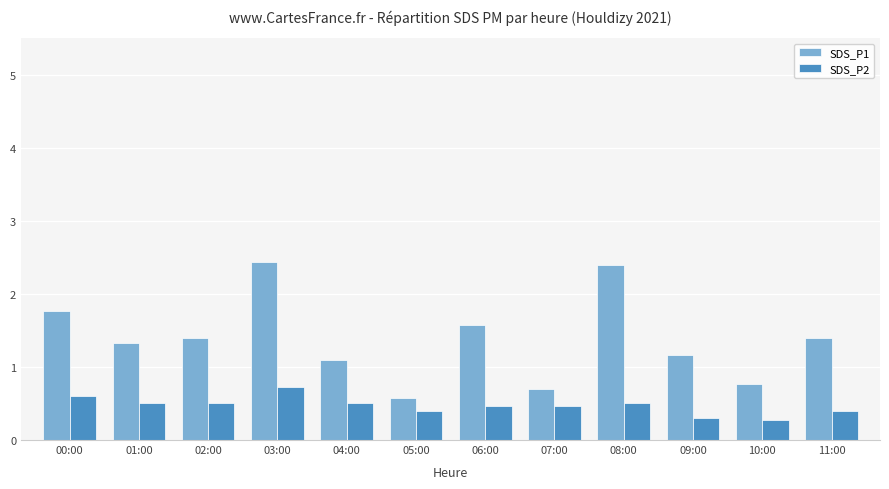

List the series in order of their peak value, highest first.

SDS_P1, SDS_P2